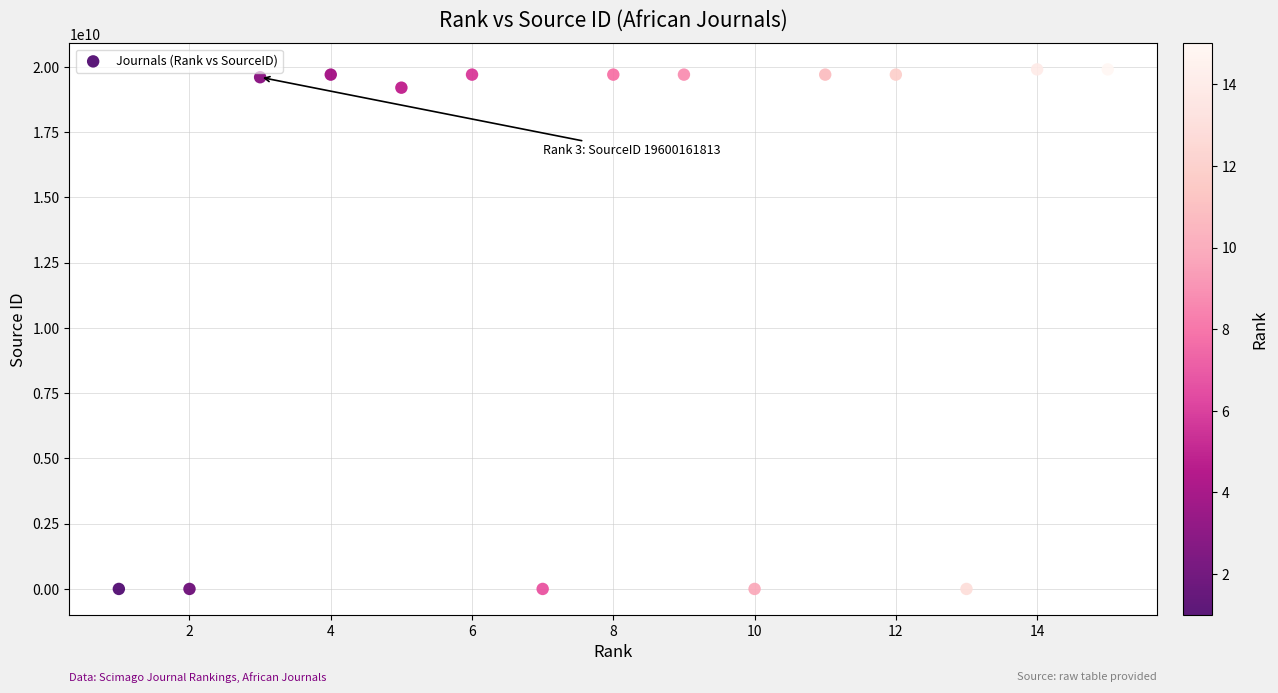

What is the range of X values (max minus min)?

14